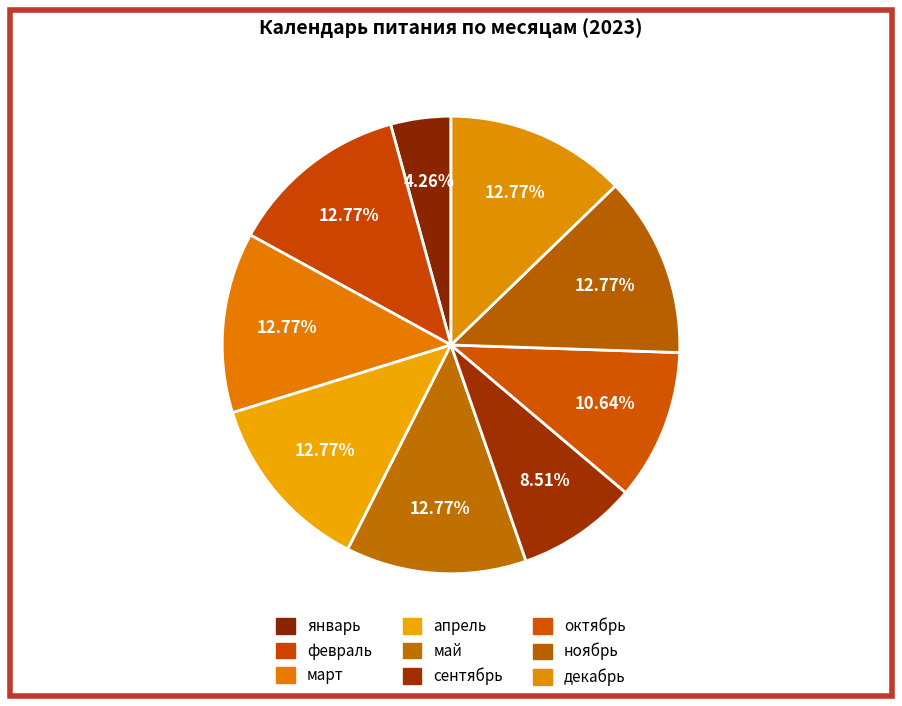

True or false: ноябрь accounts for 1% of the total.

False